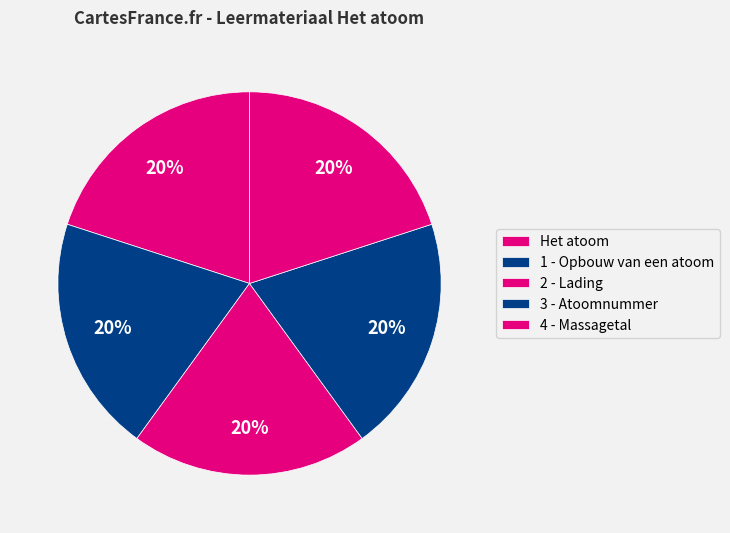

How many slices are in this pie chart?

5